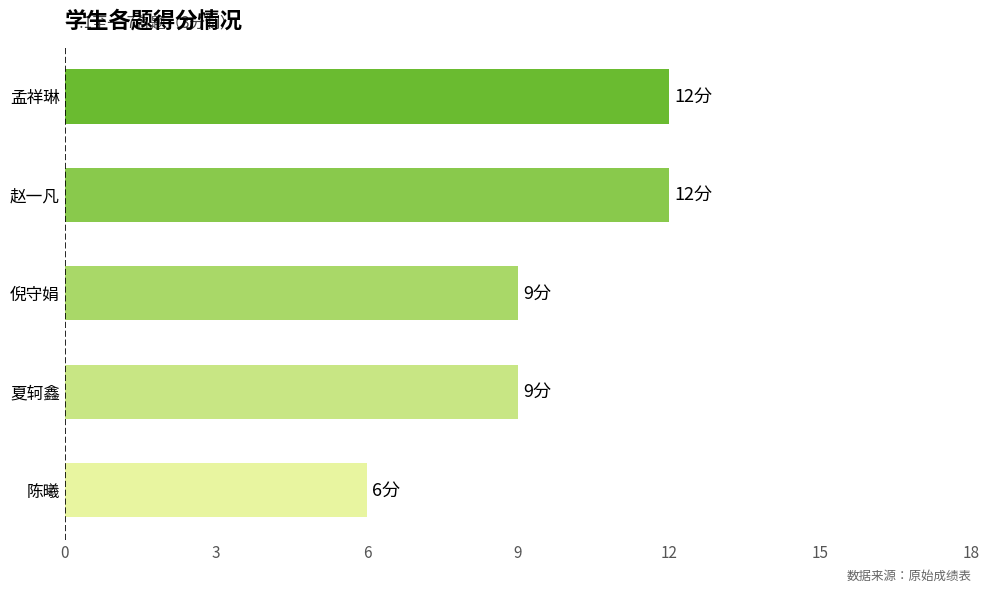

Is it true that the value at 赵一凡 is 3?

False